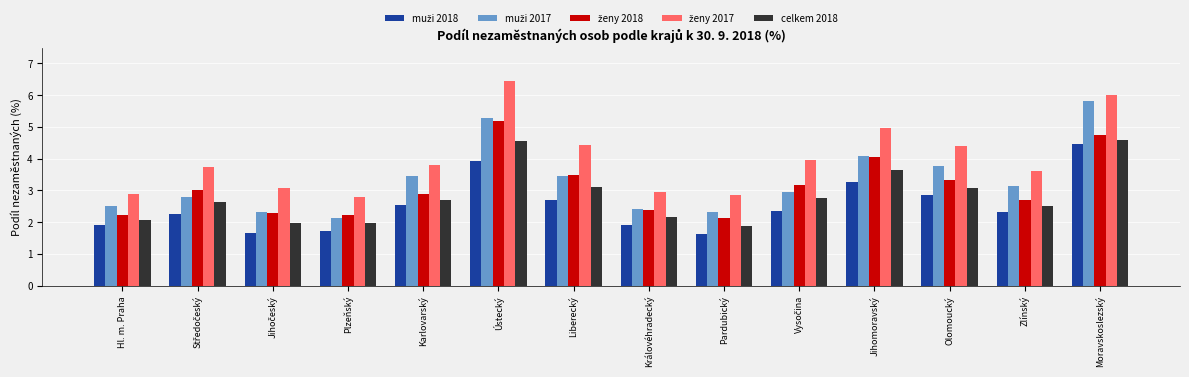

What is the spread (max minus min) of values at Jihomoravský?

1.7